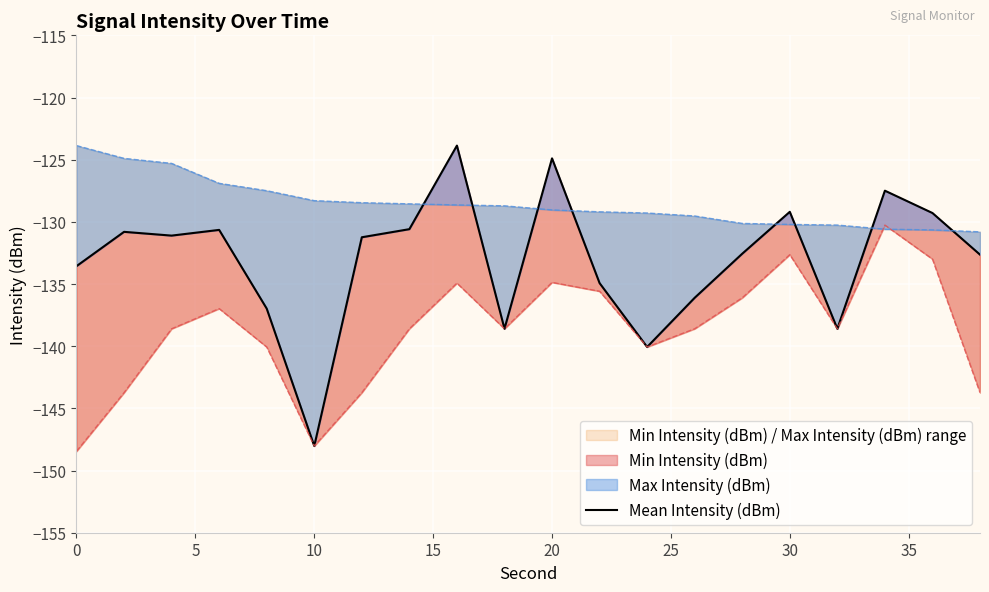

What is the value of the 13th point from the left?

-140.1